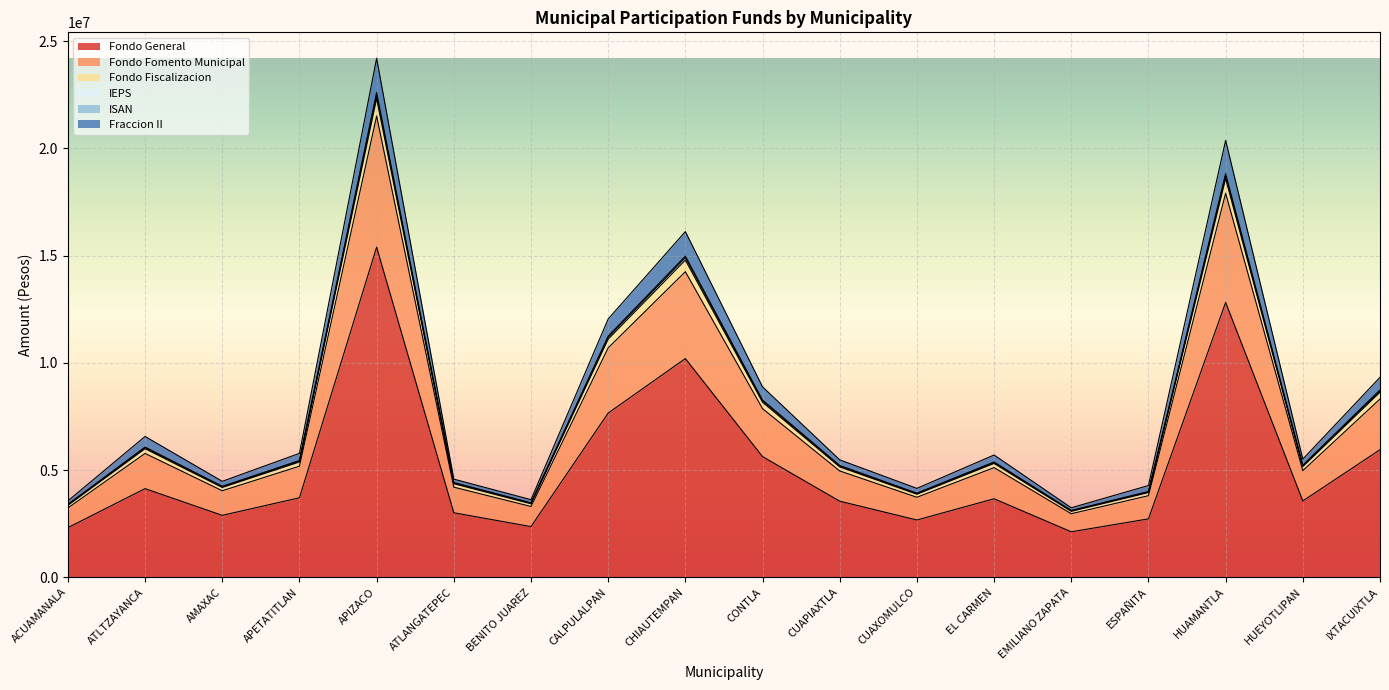

At which category is the sum across all series the highest?

APIZACO